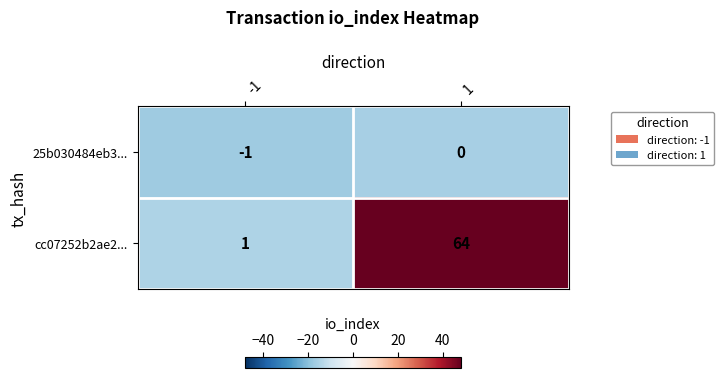

Reading left to right, transcribe all the data shown in this chart.

25b030484eb3...: -1=-1	1=0
cc07252b2ae2...: -1=1	1=64